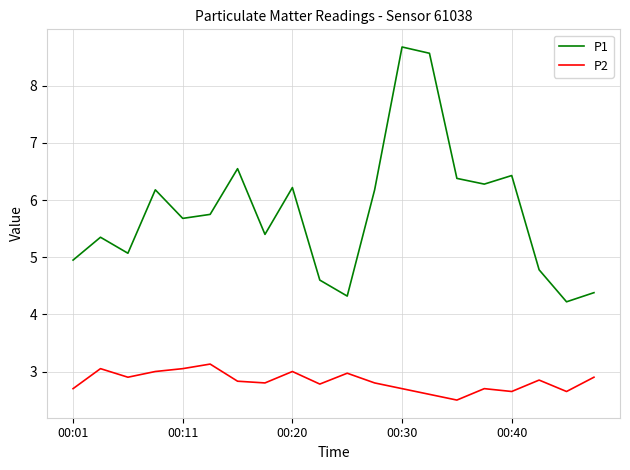

Which series has the largest total across all categories?

P1